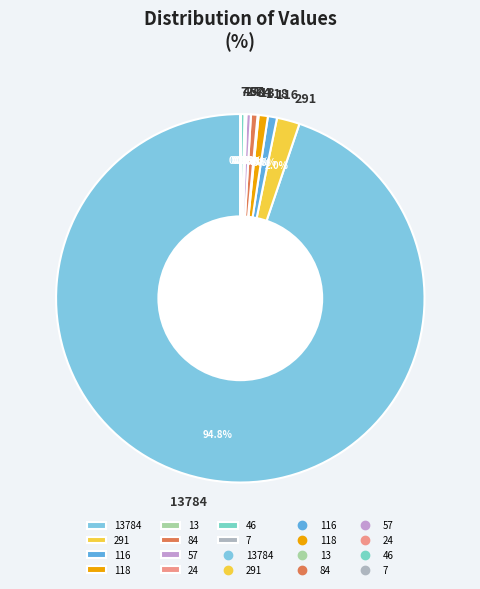

Combined, do 84 and 46 account for over 50%?

No